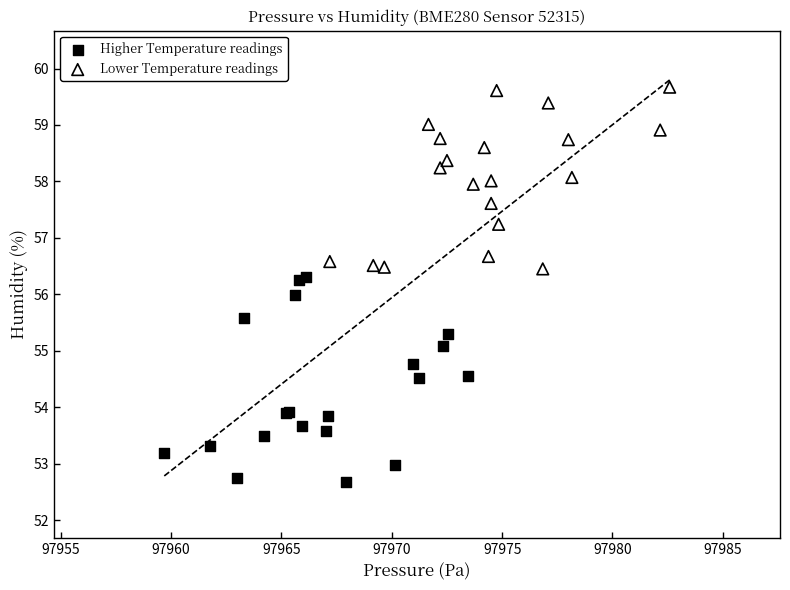

Which series reaches the minimum Y coordinate?

Higher Temperature readings